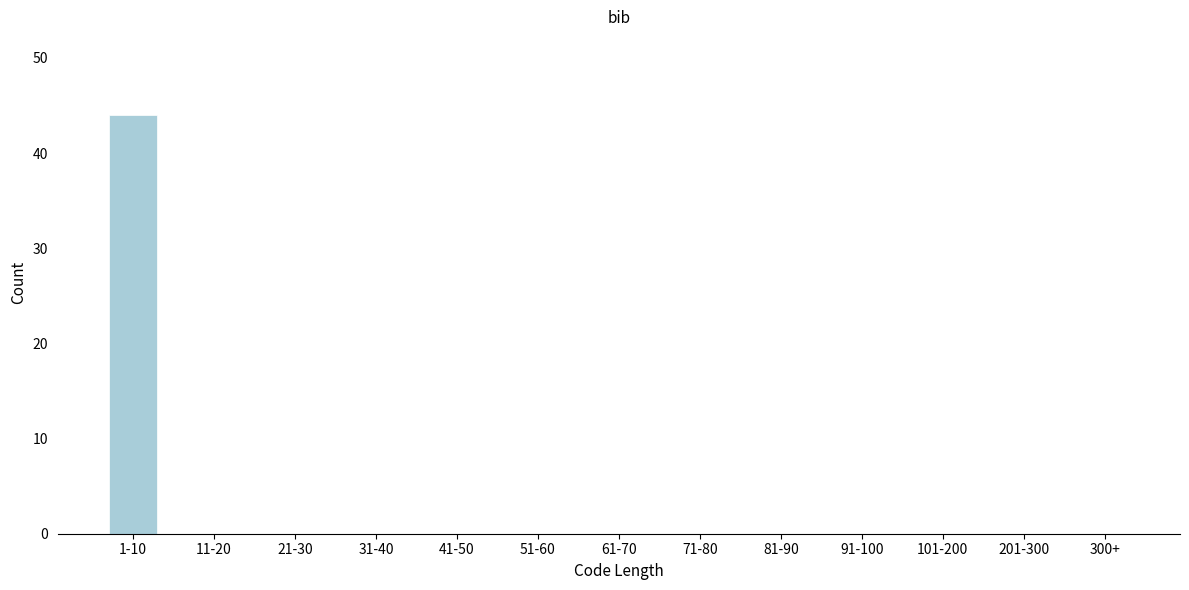

Reading left to right, what are all the values shown in this chart?

1-10=44	11-20=0	21-30=0	31-40=0	41-50=0	51-60=0	61-70=0	71-80=0	81-90=0	91-100=0	101-200=0	201-300=0	300+=0